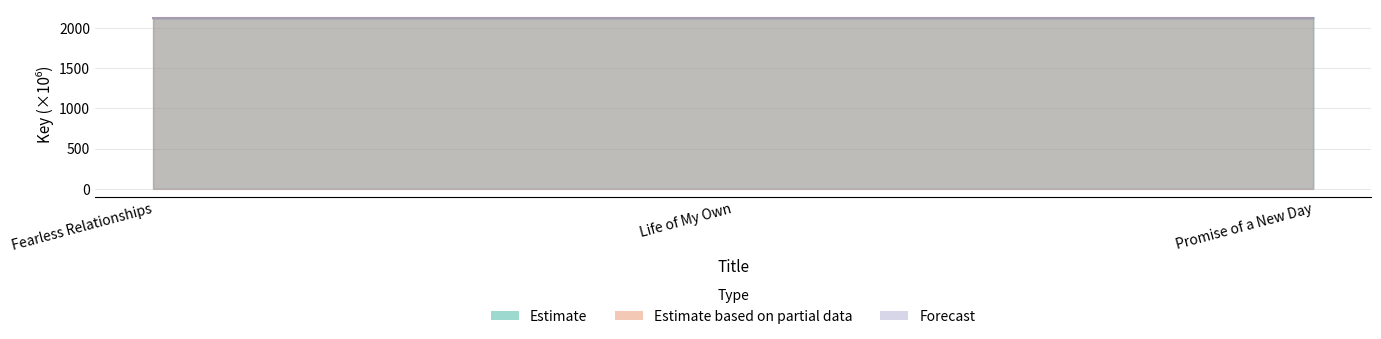

What is the minimum value for Estimate based on partial data?

2124.7